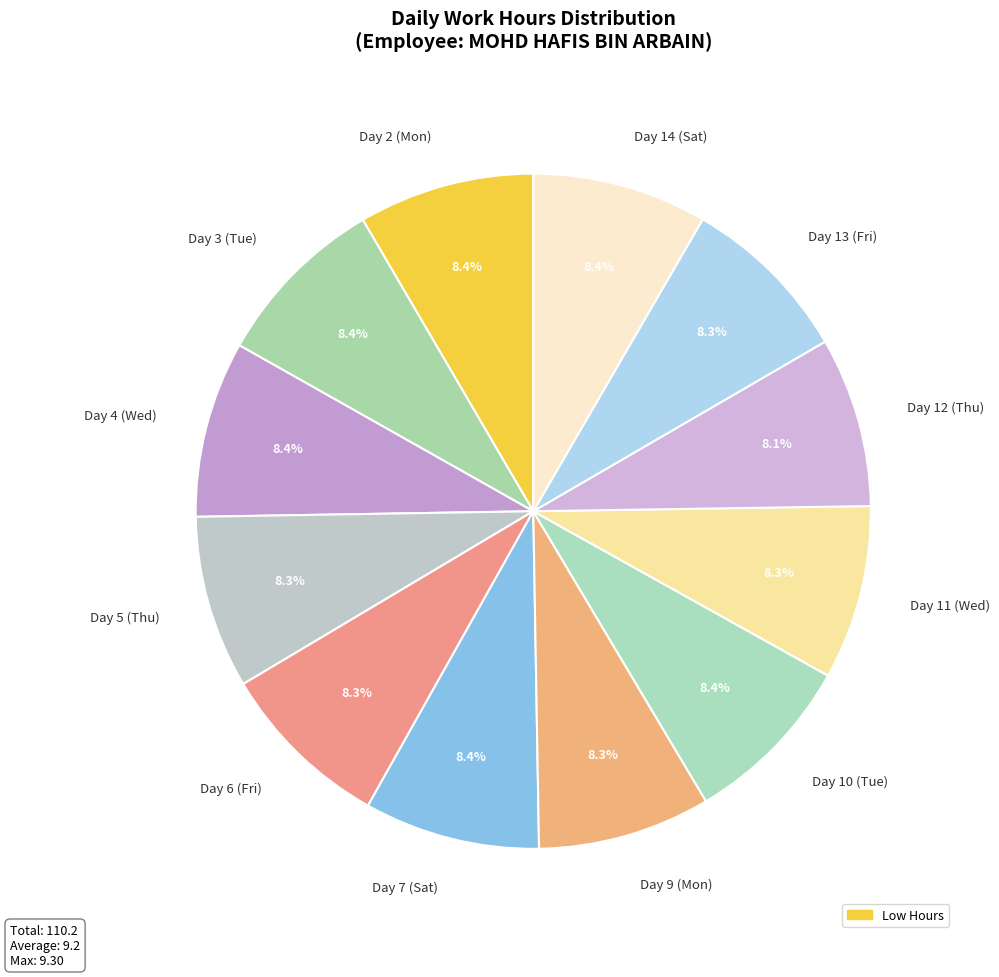

What is the ratio of the value at Day 10 (Tue) to the value at Day 9 (Mon)?

1.0